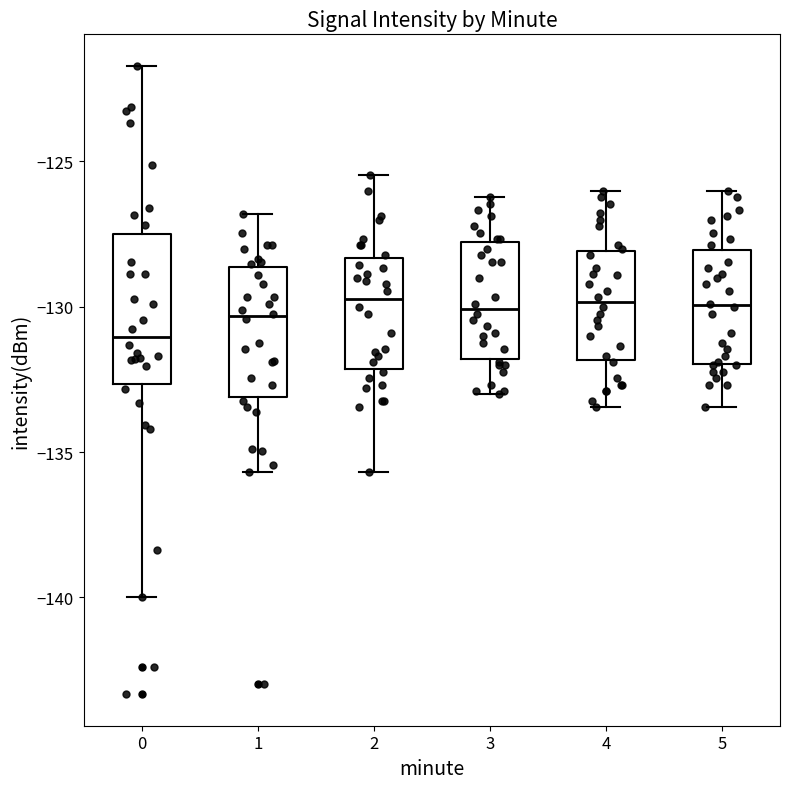

Reading left to right, read every box against the y-axis: the position of its median line, the range the box covers, and the ends of its whiskers. The values are not printed on the chart, so give them approximately, as read against the axis.

0: median -131.0, box -132.5 to -127.5, whiskers -140.0 to -121.5
1: median -130.5, box -133.0 to -128.5, whiskers -135.5 to -127.0
2: median -129.5, box -132.0 to -128.5, whiskers -135.5 to -125.5
3: median -130.0, box -132.0 to -128.0, whiskers -133.0 to -126.0
4: median -130.0, box -132.0 to -128.0, whiskers -133.5 to -126.0
5: median -130.0, box -132.0 to -128.0, whiskers -133.5 to -126.0